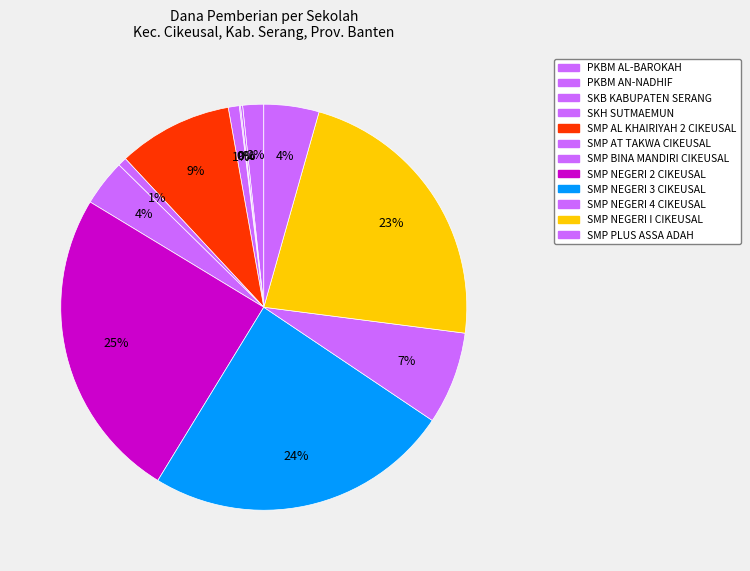

What is the change in value from SMP BINA MANDIRI CIKEUSAL to SMP PLUS ASSA ADAH?

+3000000